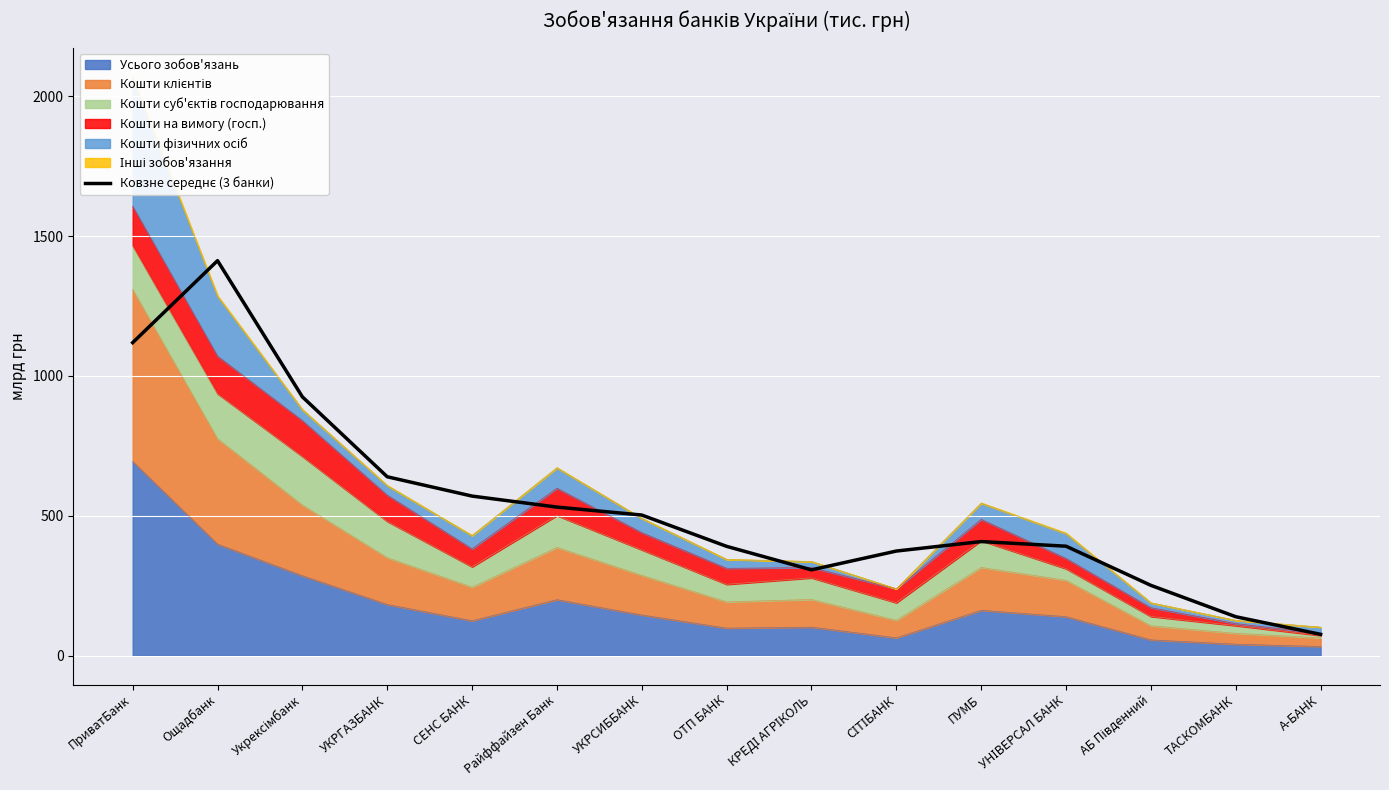

Which has a higher value, УКРСИББАНК or СІТІБАНК?

УКРСИББАНК